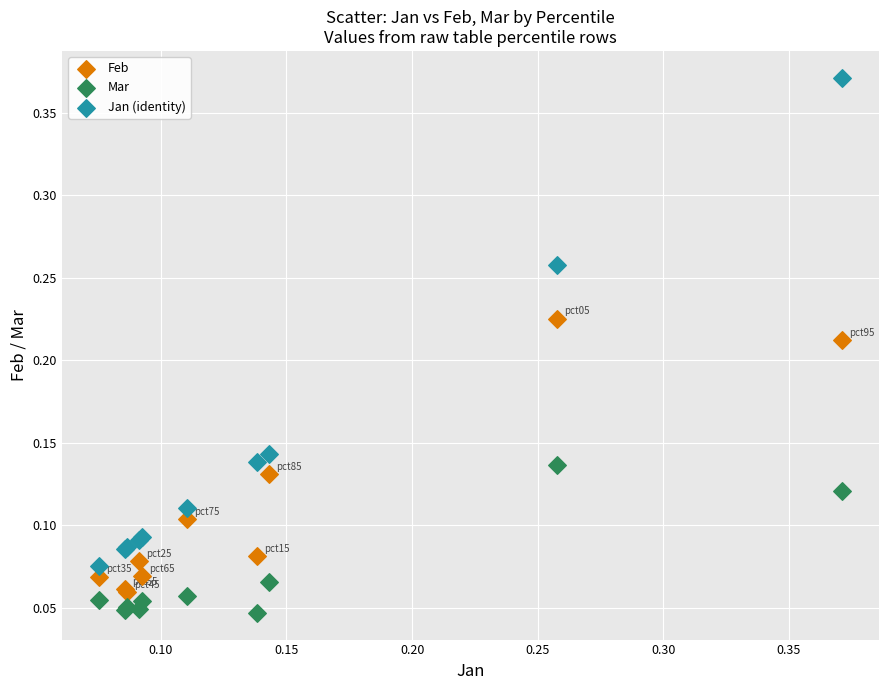

Which series reaches the maximum Y coordinate?

Jan (identity)